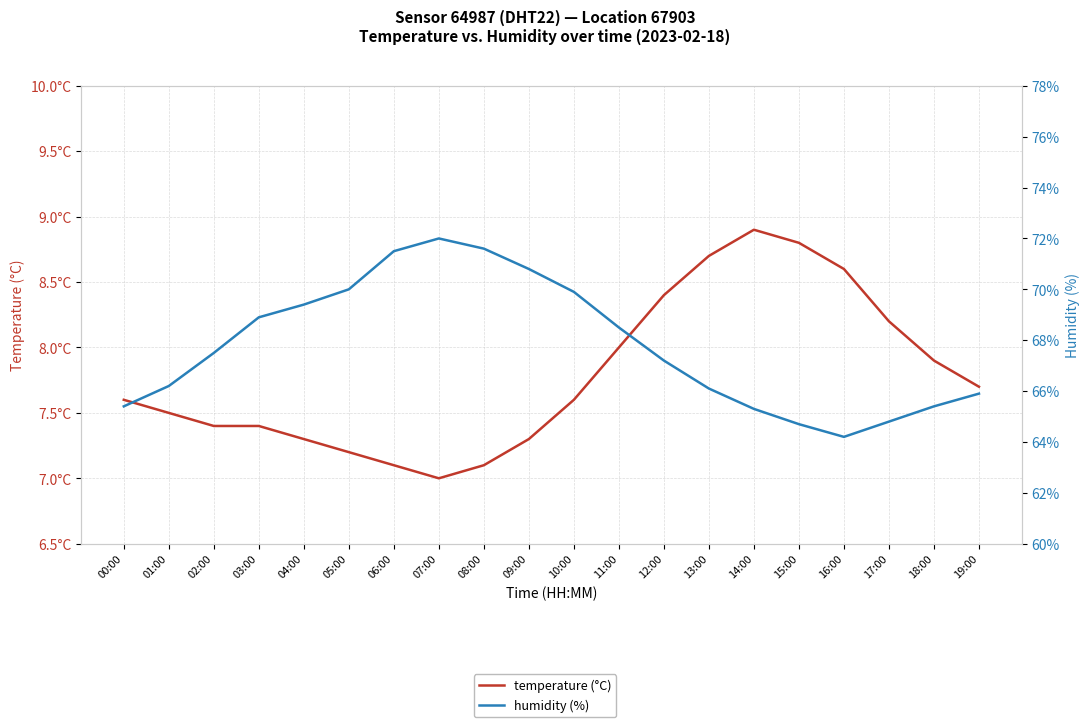

Between 17:00 and 19:00, which series saw the biggest shift?

humidity (%)